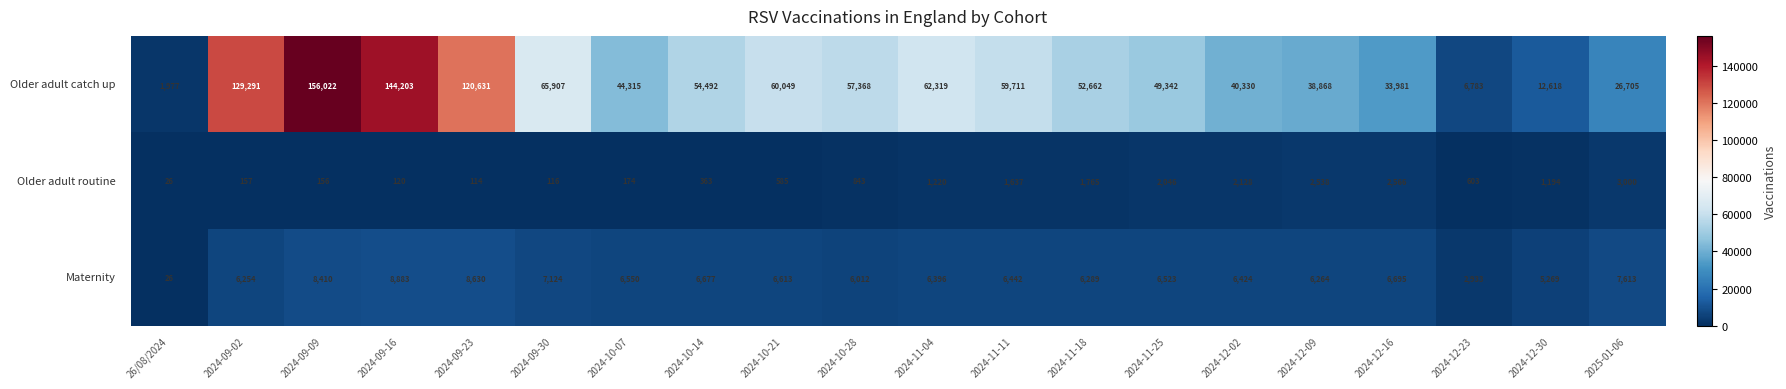

Which label corresponds to the smallest value in the chart?

26/08/2024